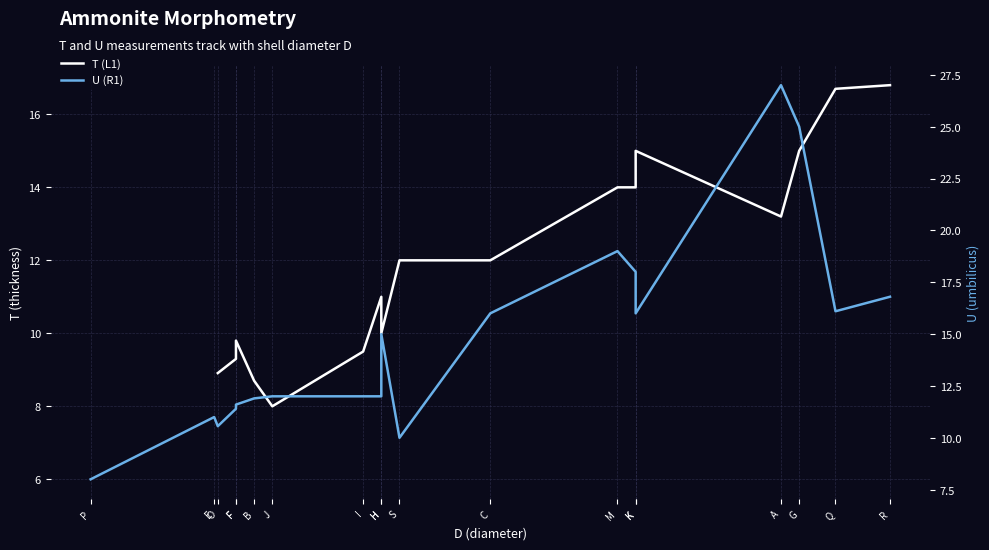

The U (R1) series shows 3.4 at O. True or false?

False